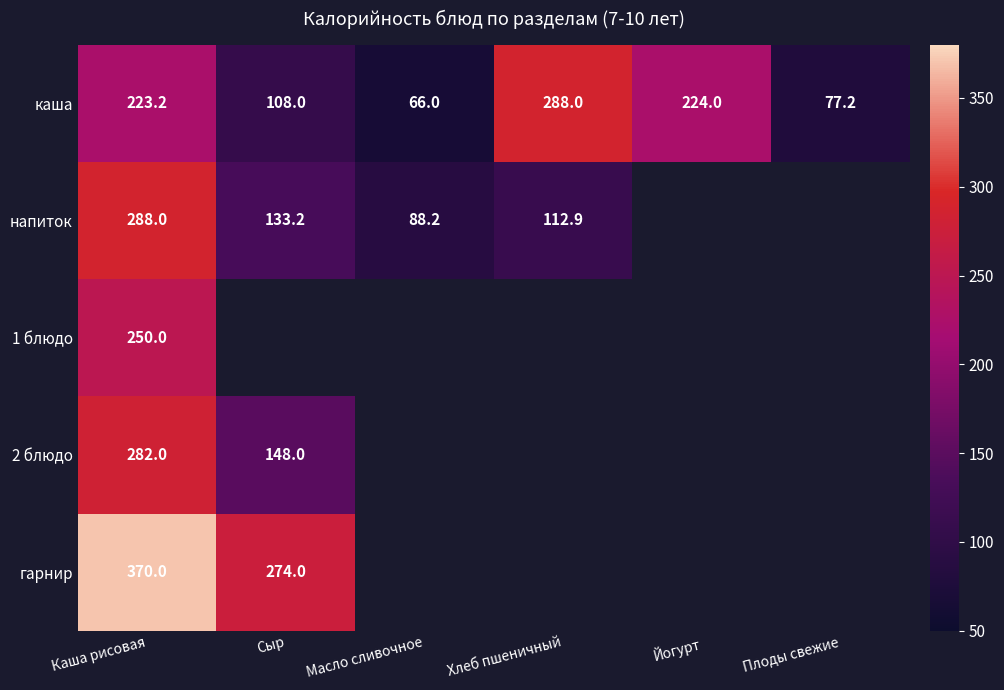

Is it true that напиток equals 112.9 at Хлеб пшеничный?

True